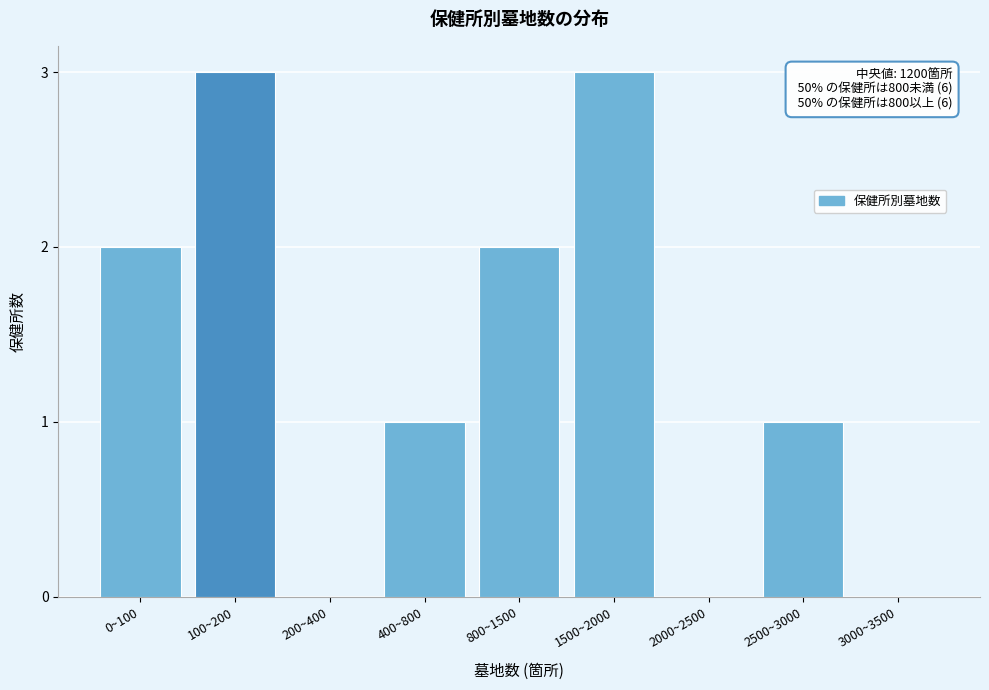

Reading left to right, transcribe all the data shown in this chart.

0~100=2	100~200=3	200~400=0	400~800=1	800~1500=2	1500~2000=3	2000~2500=0	2500~3000=1	3000~3500=0